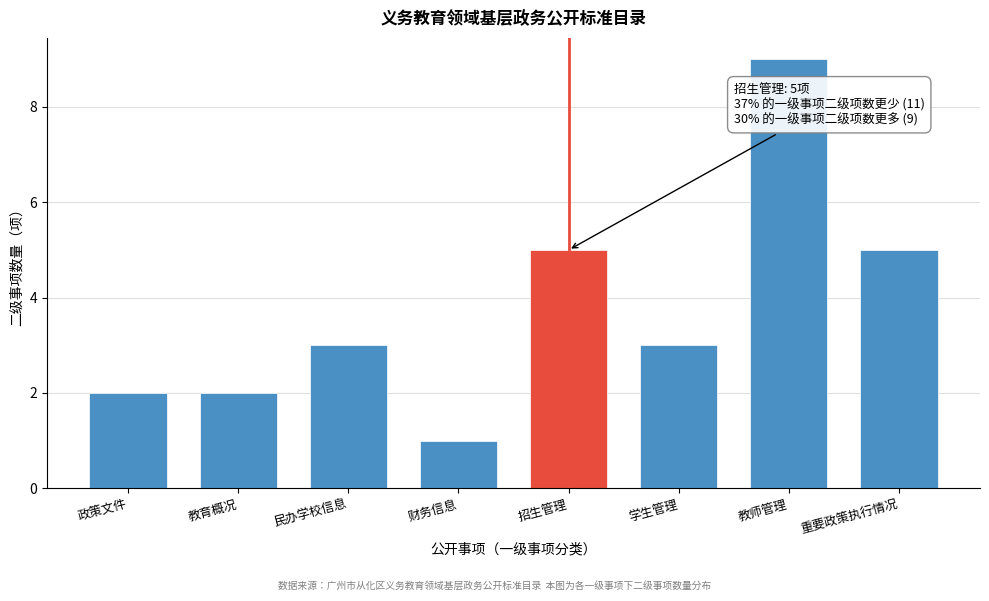

Reading left to right, list all the values displayed in this chart.

2	2	3	1	5	3	9	5